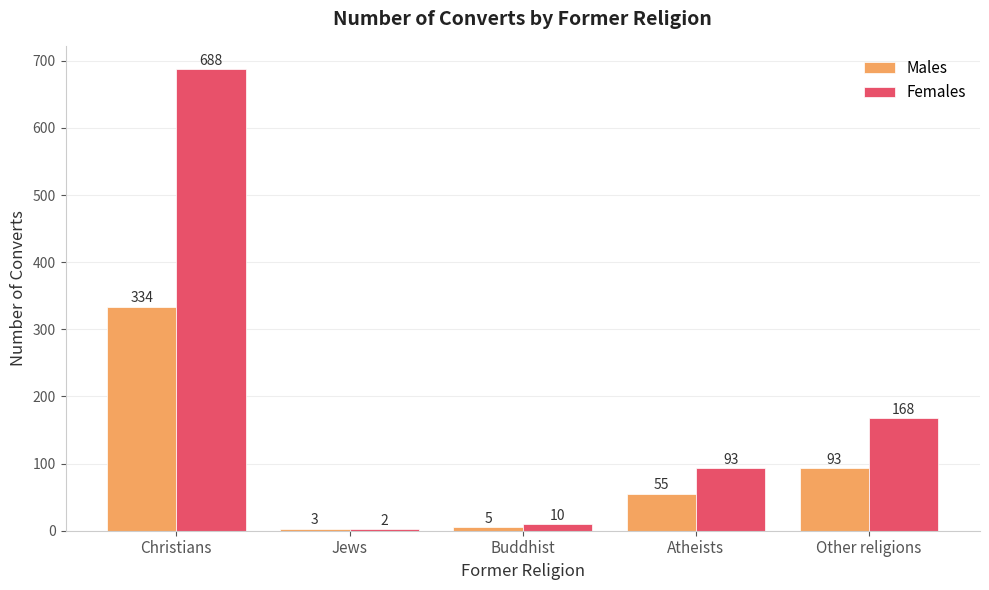

At which label is Females closest to 345?

Other religions